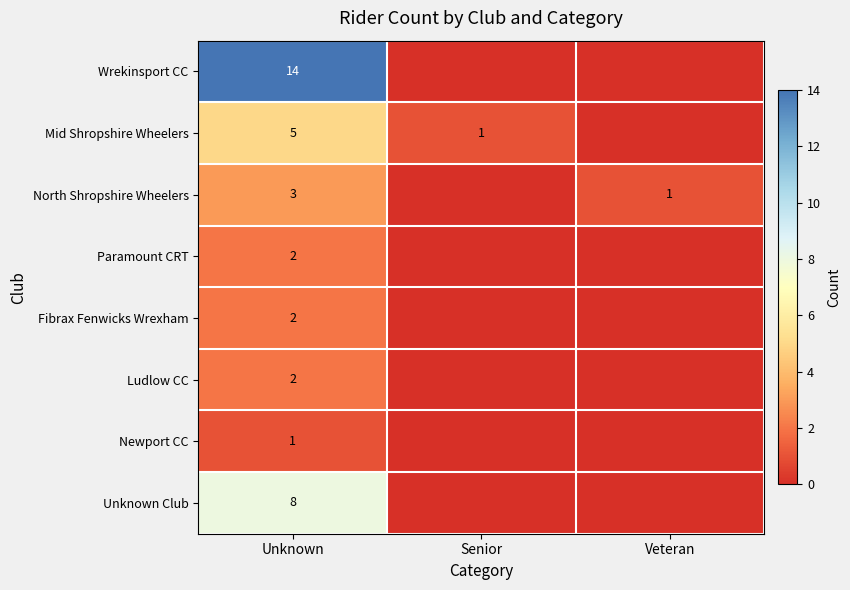

The value of North Shropshire Wheelers at Unknown is 5. True or false?

False